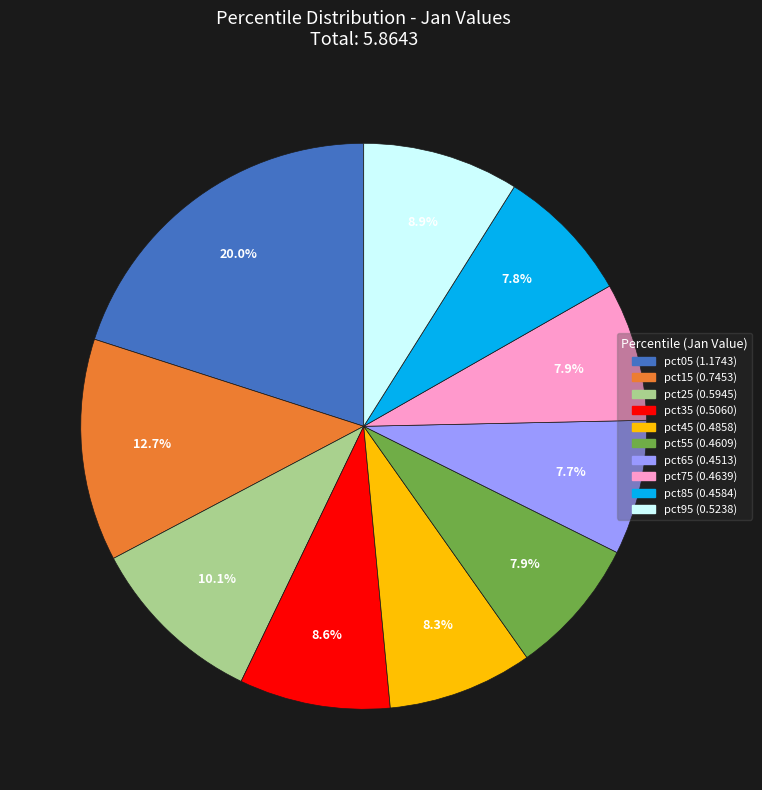

What is the total percentage of pct35 and pct85?

16.4%